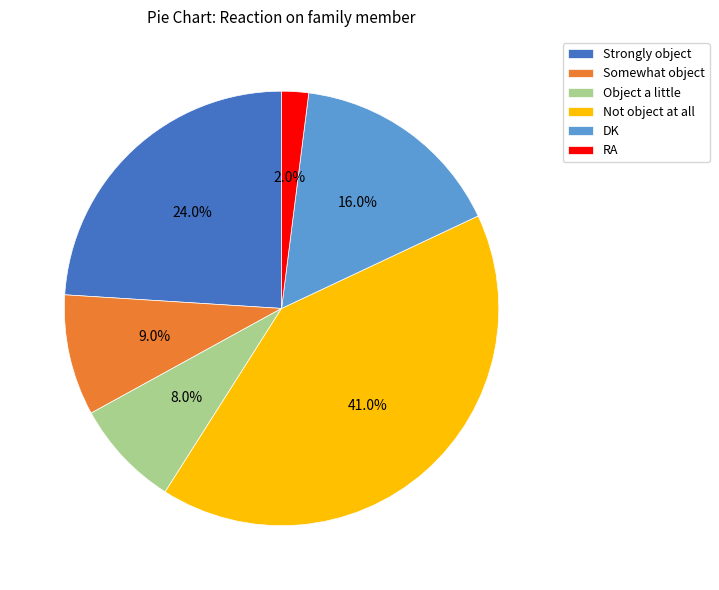

The RA slice represents 15% of the pie. True or false?

False